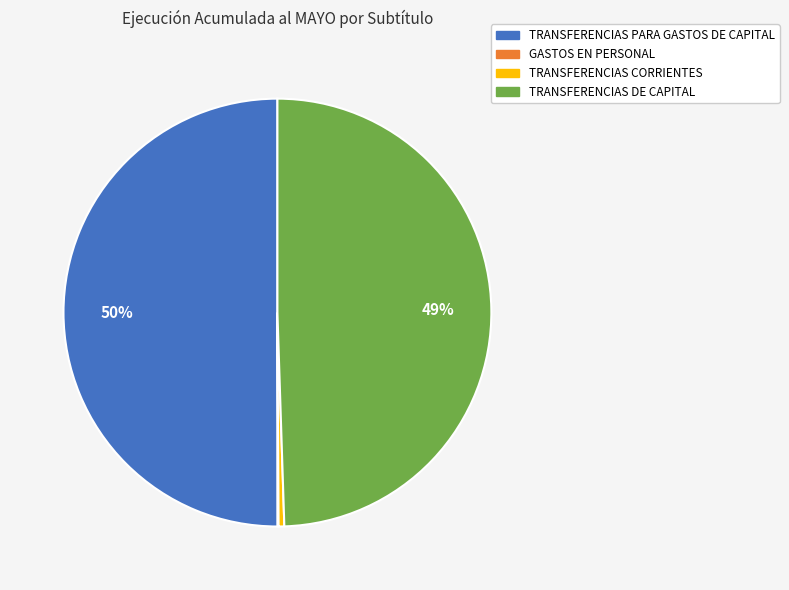

Is the sum of TRANSFERENCIAS PARA GASTOS DE CAPITAL and TRANSFERENCIAS DE CAPITAL greater than half?

Yes